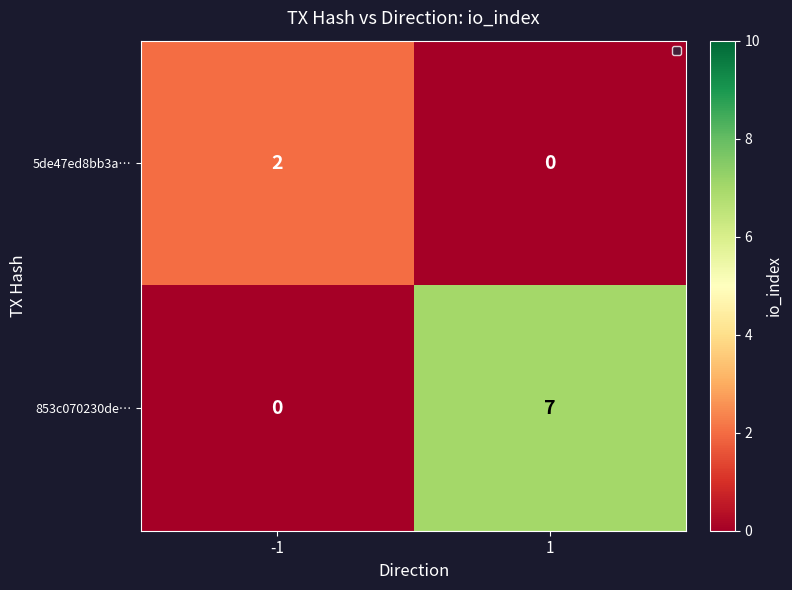

What is the difference between the maximum and minimum values in the 853c070230de… series?

7